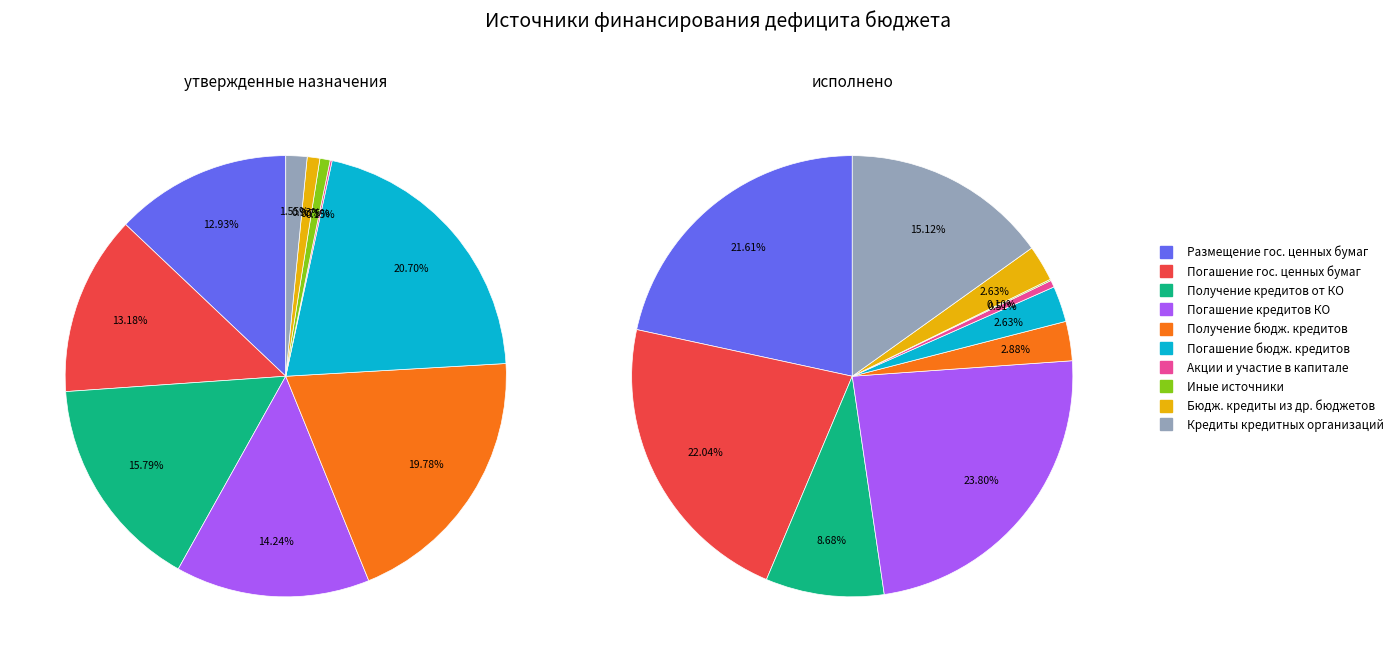

To the nearest percent, what is the average slice percentage?

10%